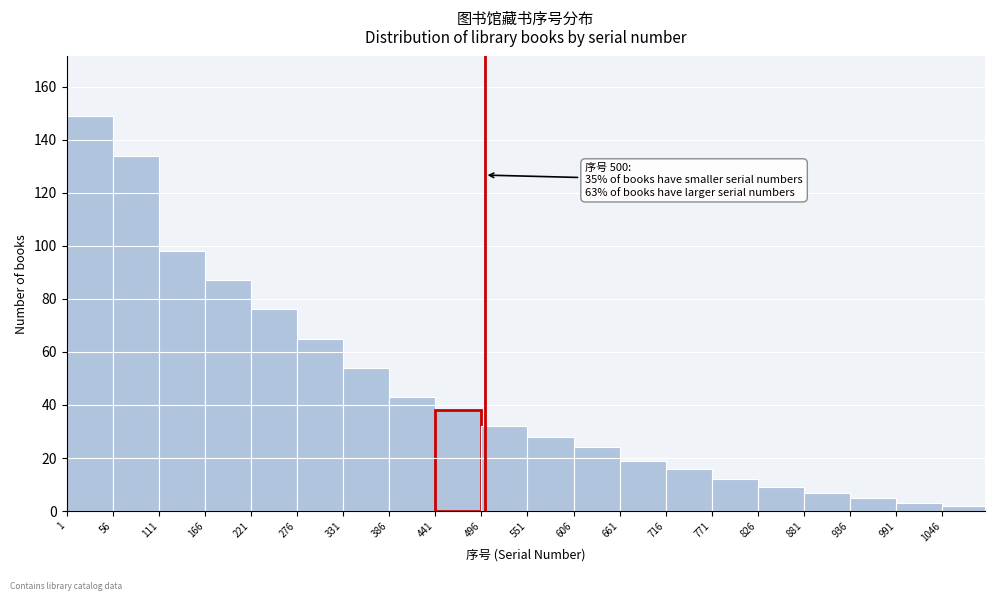

Which range on the x-axis has the tallest bar?

1 to 56